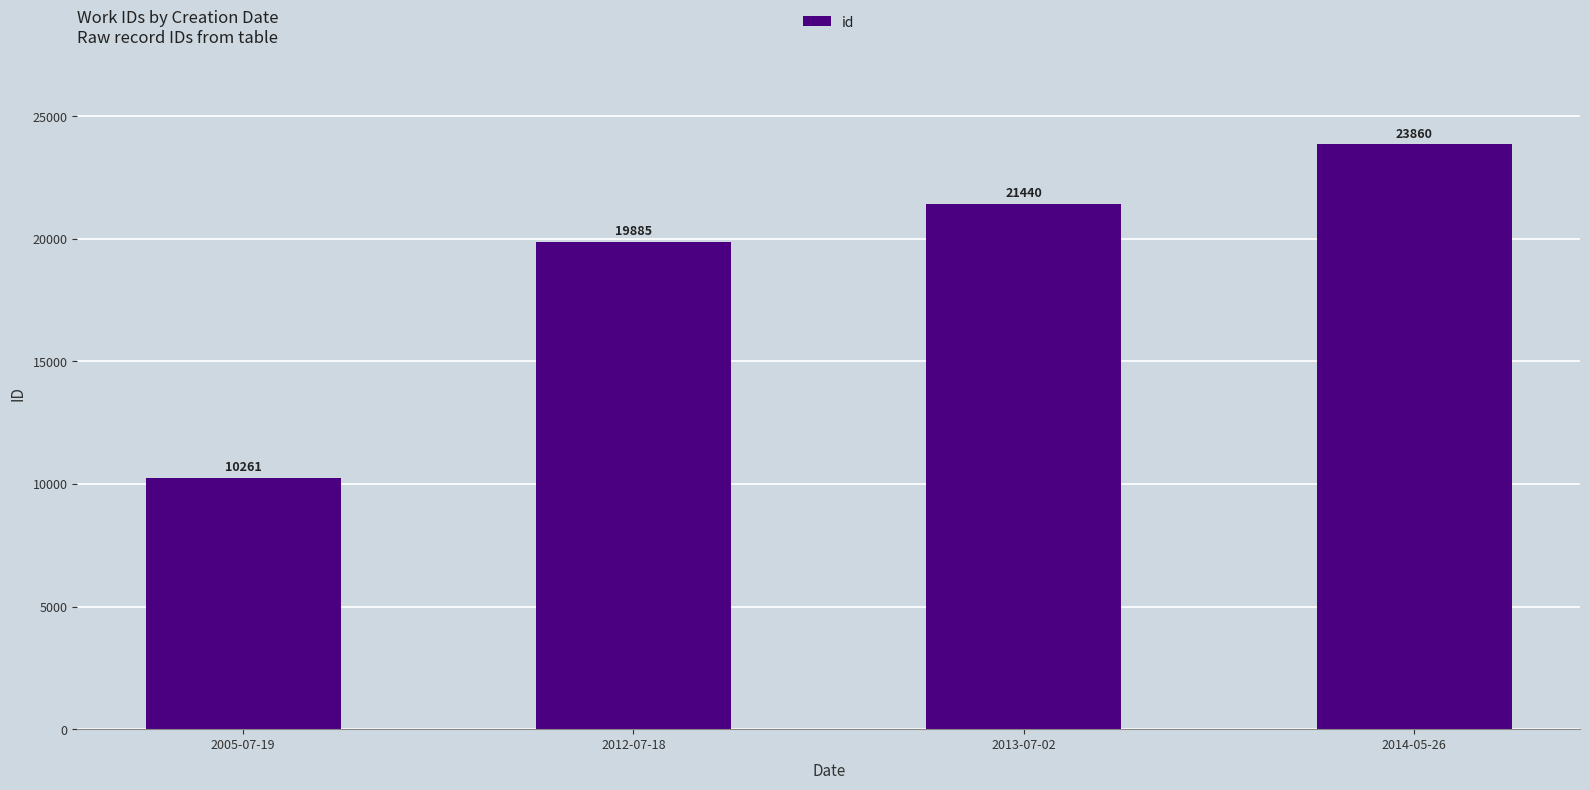

List the labels in order of value, largest first.

2014-05-26, 2013-07-02, 2012-07-18, 2005-07-19